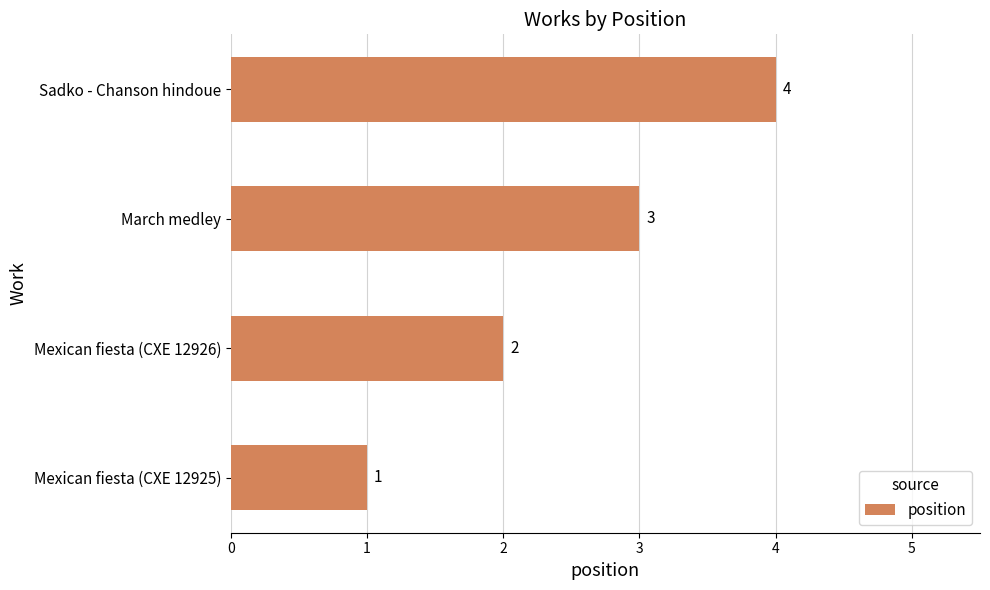

Count the values in the range 2 to 4.

3